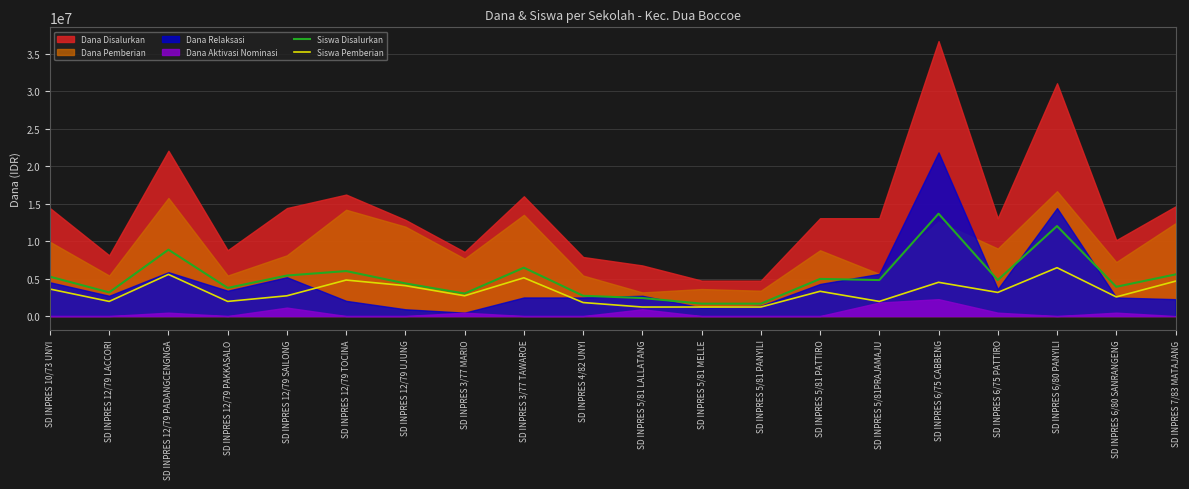

True or false: Siswa Disalurkan and Siswa Pemberian intersect in this chart.

False